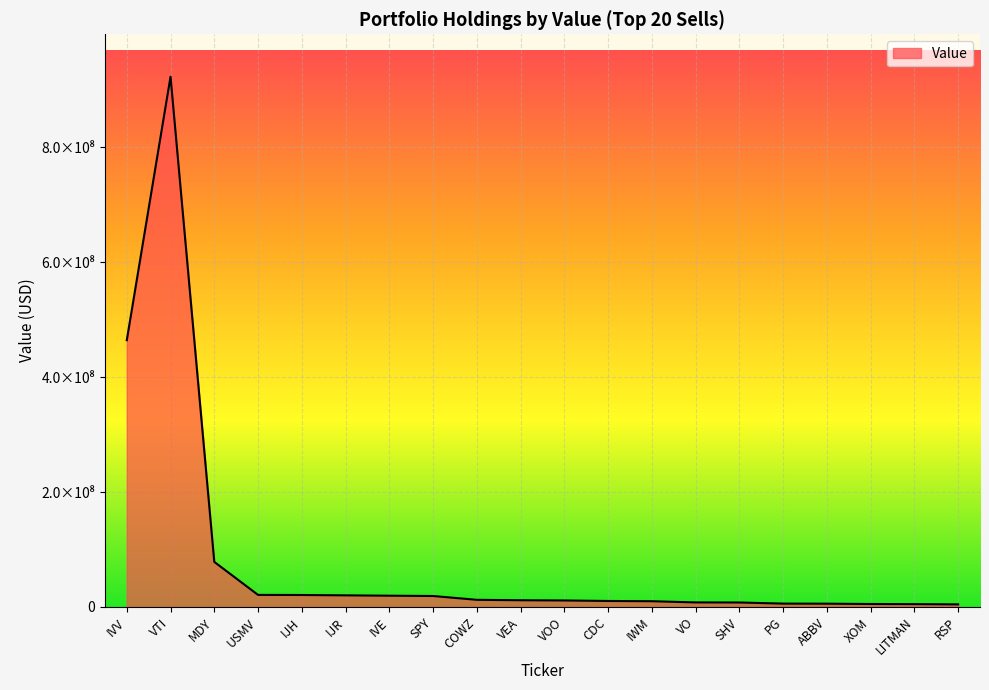

What is the change in value from USMV to PG?

-15148514